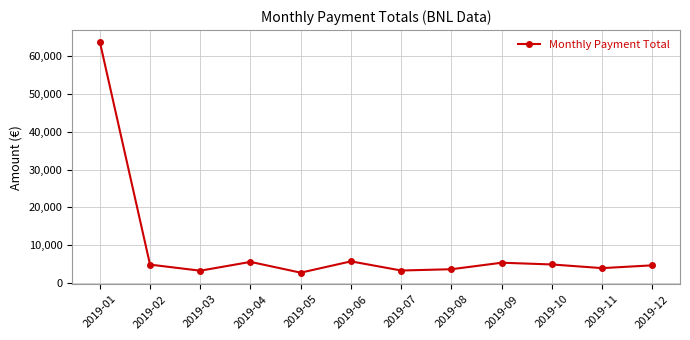

Does the chart have visible grid lines?

Yes